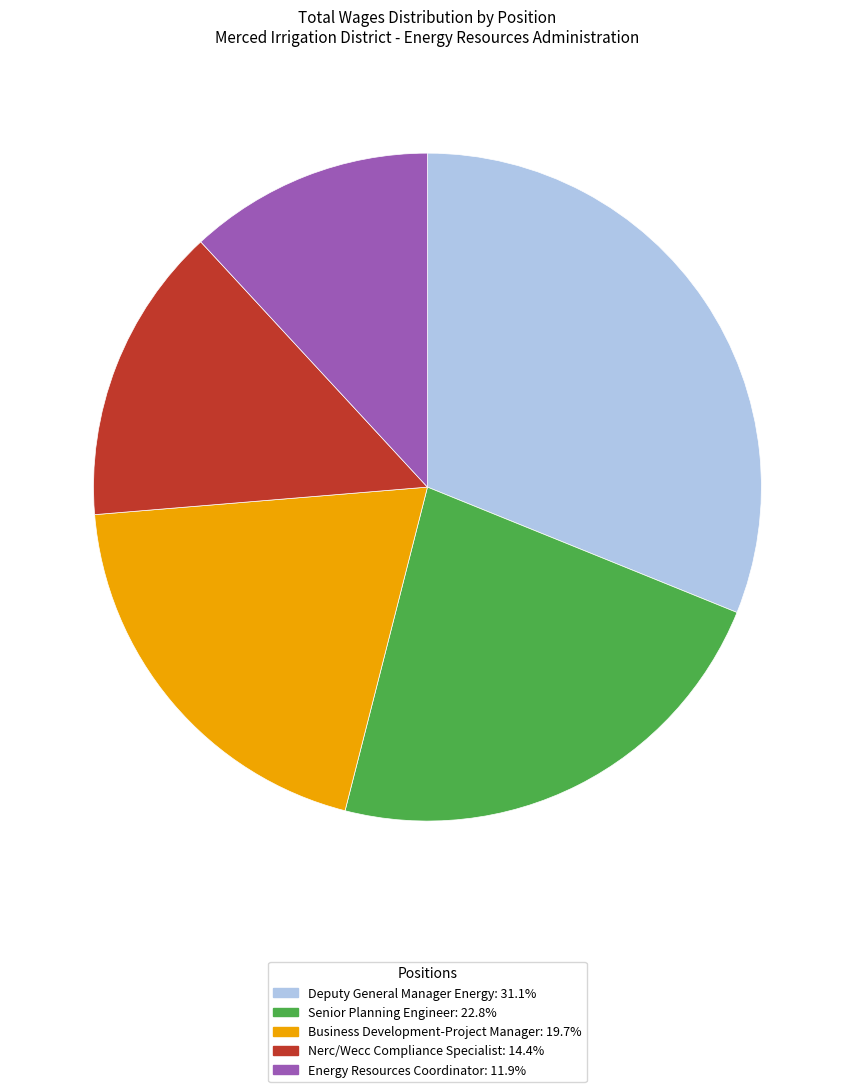

Is Business Development-Project Manager the majority of the pie?

No